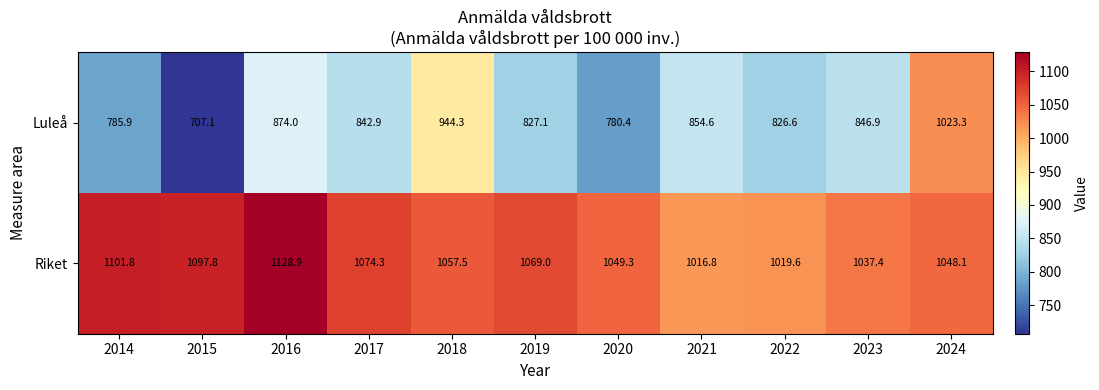

How many series are shown in this chart?

2